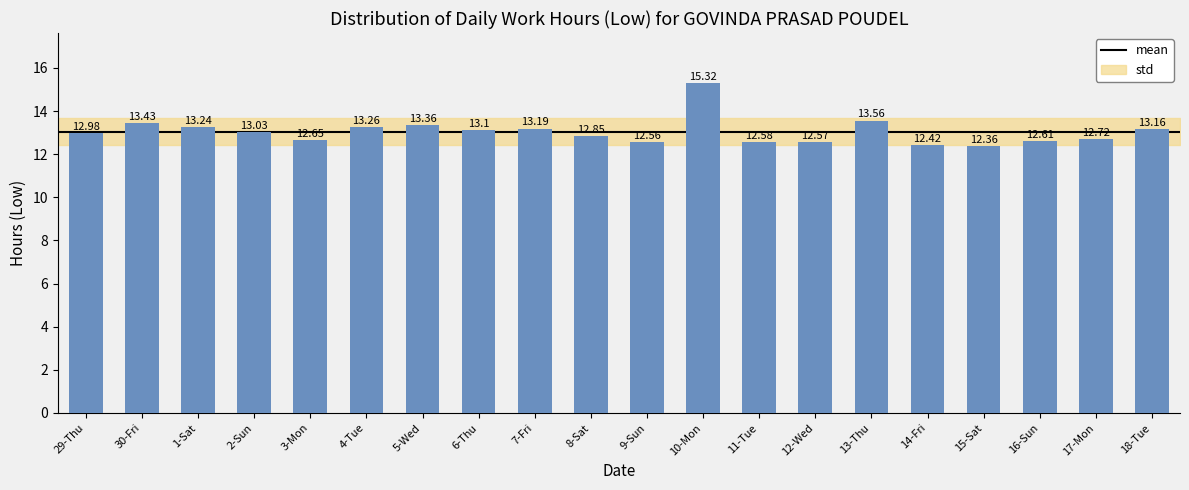

At which label does the data first exceed 13?

30-Fri